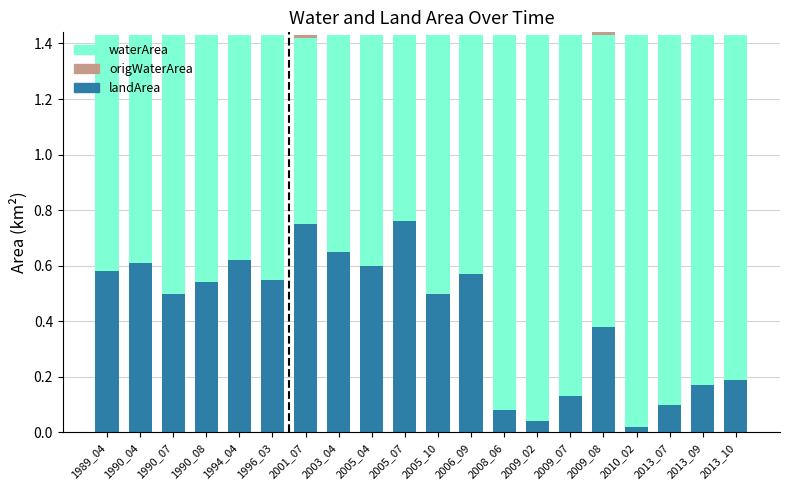

What is the value of the landArea bar at the 6th from the left?

0.6